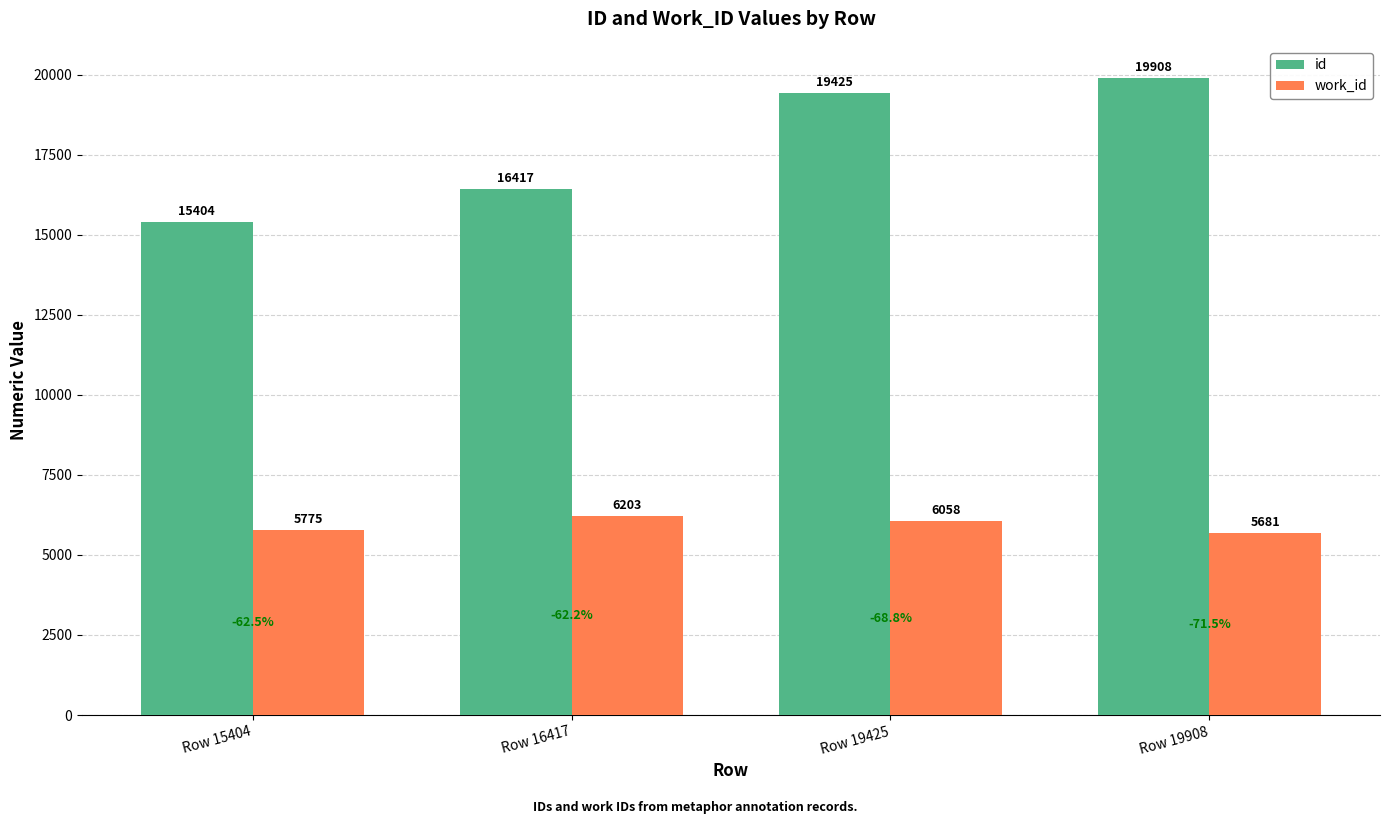

How many bars are there in total?

8